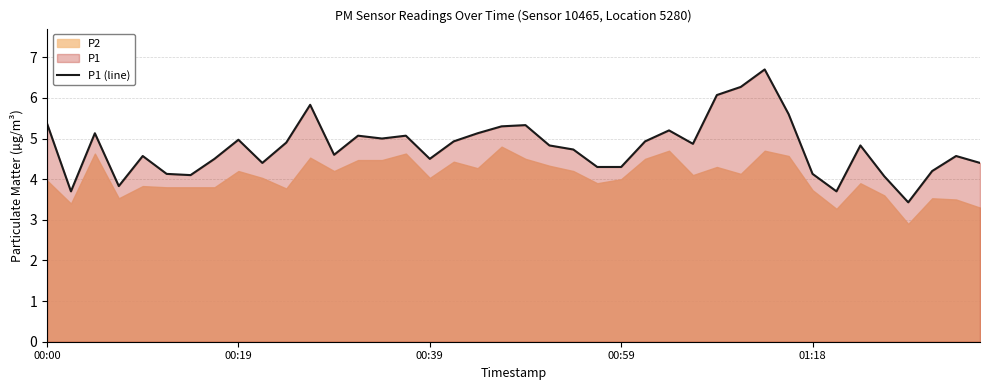

True or false: the data shows 4.2 at 37.

True